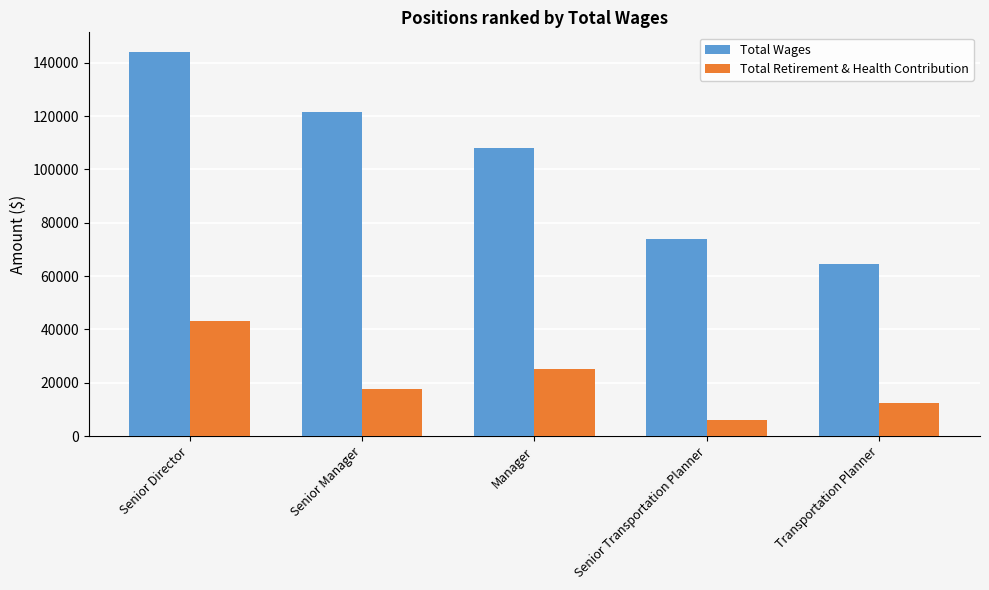

Between Senior Manager and Manager, which series saw the biggest shift?

Total Wages